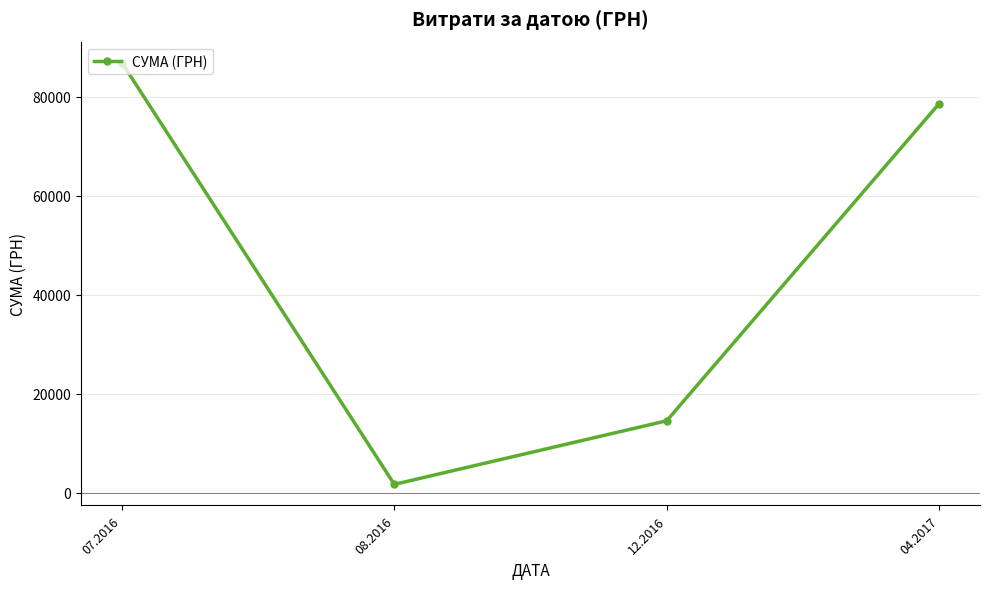

What is the label of the 1st point from the right?

04.2017